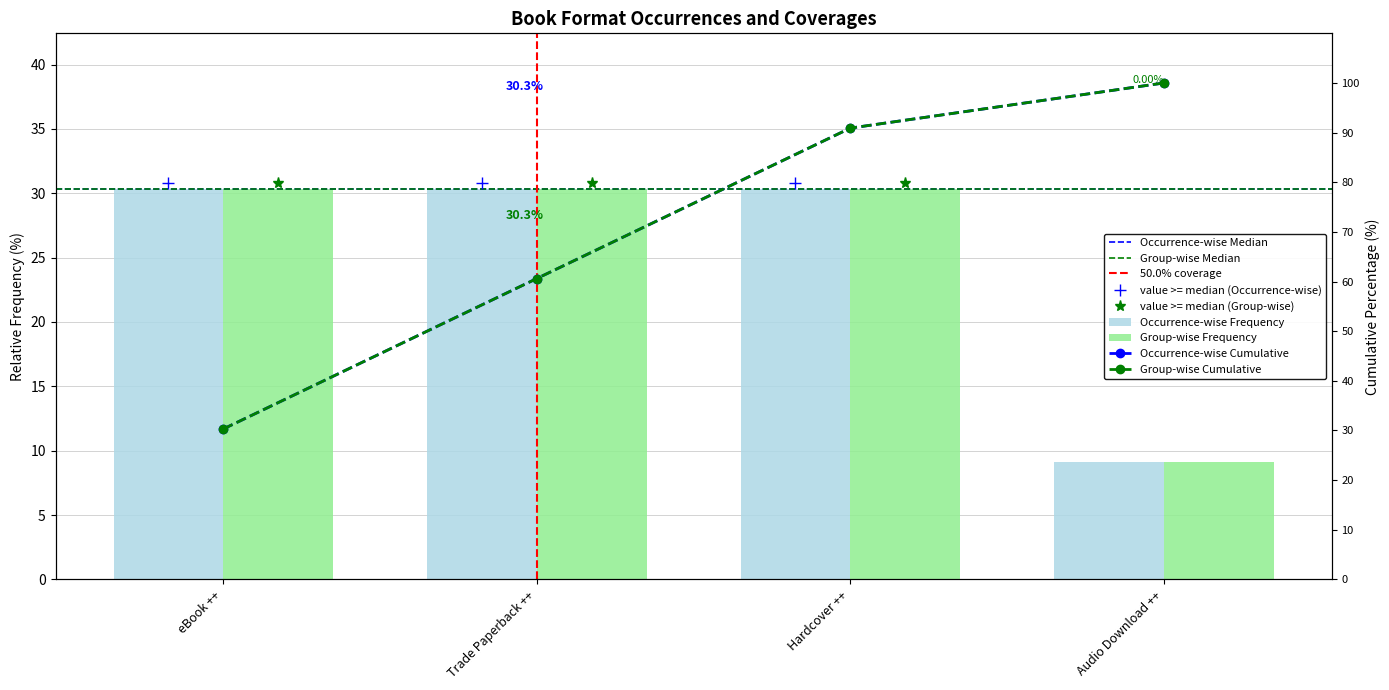

Rank the categories by value from highest to lowest.

Trade Paperback, Hardcover, eBook, Audio Download